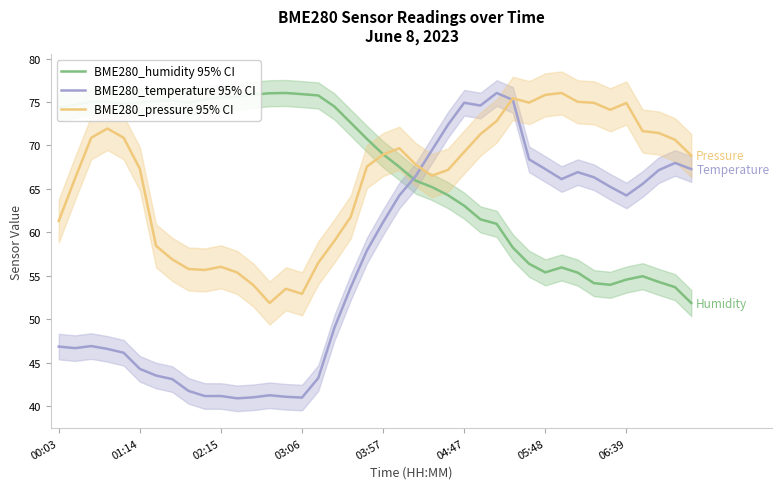

Does the chart display data point markers on the line(s)?

No